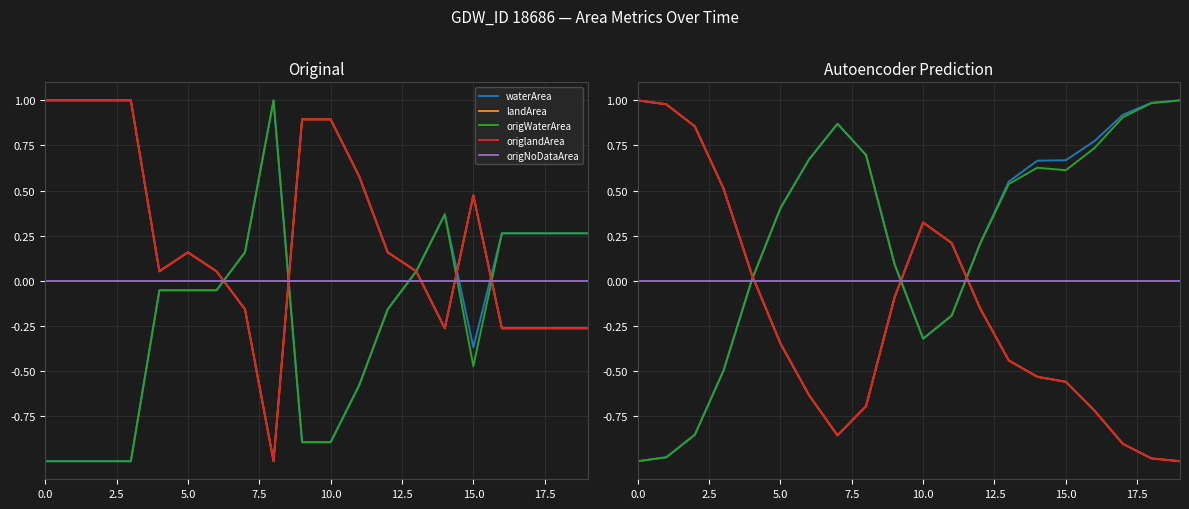

What is the difference between the landArea values at 15.0 and 13?

0.2